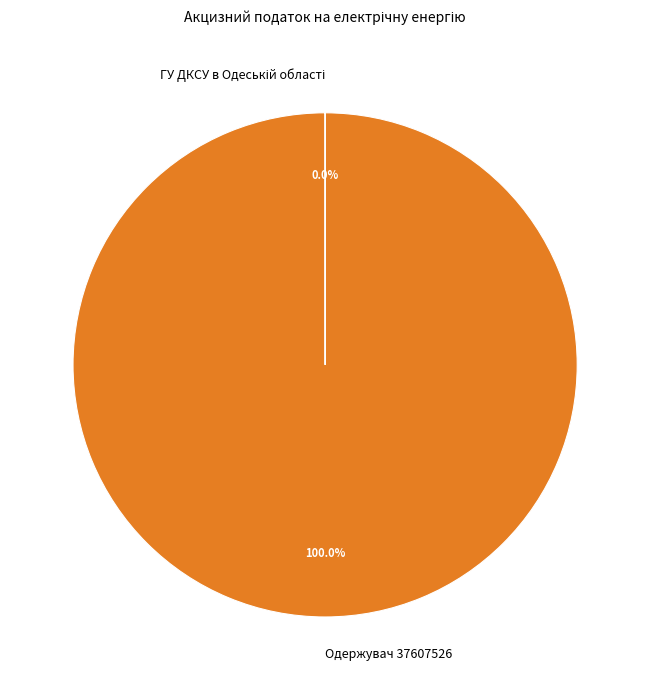

Which category has the biggest portion of the pie?

Одержувач 37607526